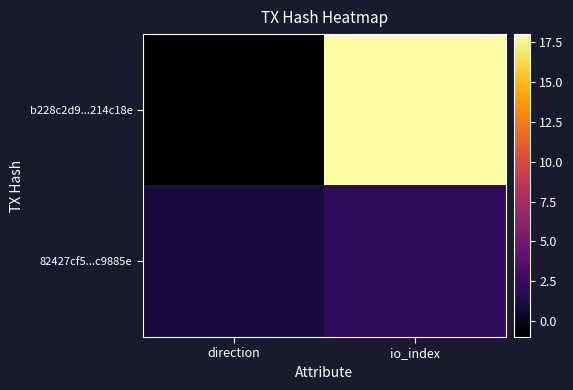

Reading left to right, extract all data points from this chart.

b228c2d9...214c18e: direction=-1	io_index=18
82427cf5...c9885e: direction=1	io_index=2